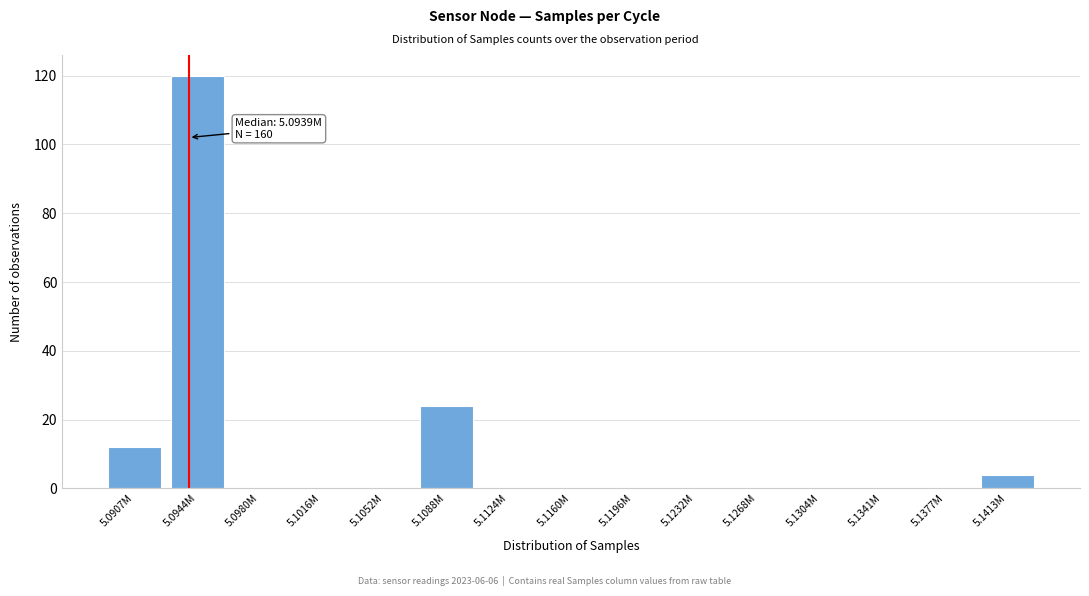

Reading left to right, transcribe all the data shown in this chart.

5.0907M=12	5.0944M=120	5.0980M=0	5.1016M=0	5.1052M=0	5.1088M=24	5.1124M=0	5.1160M=0	5.1196M=0	5.1232M=0	5.1268M=0	5.1304M=0	5.1341M=0	5.1377M=0	5.1413M=4